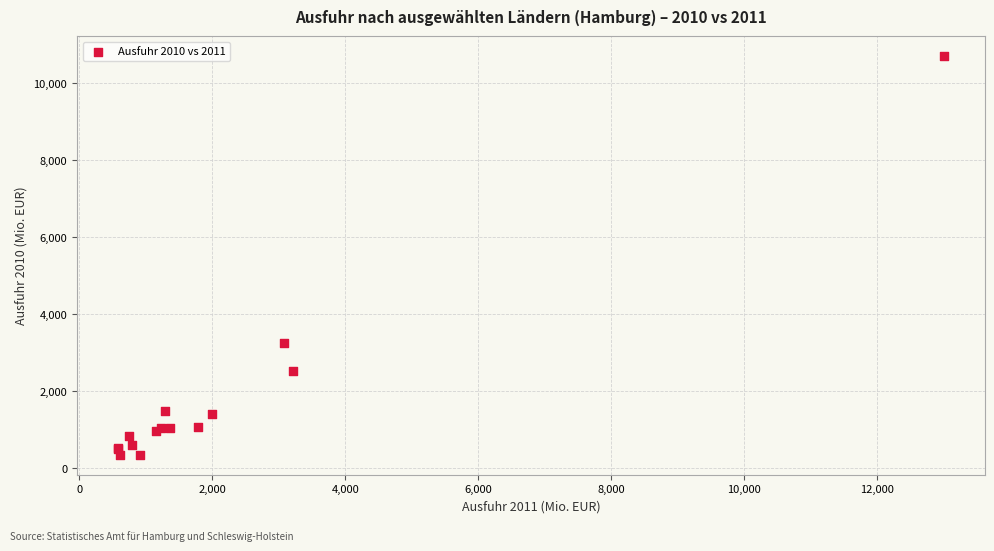

What Y value in the scatter plot is closest to 5520?

3248.7